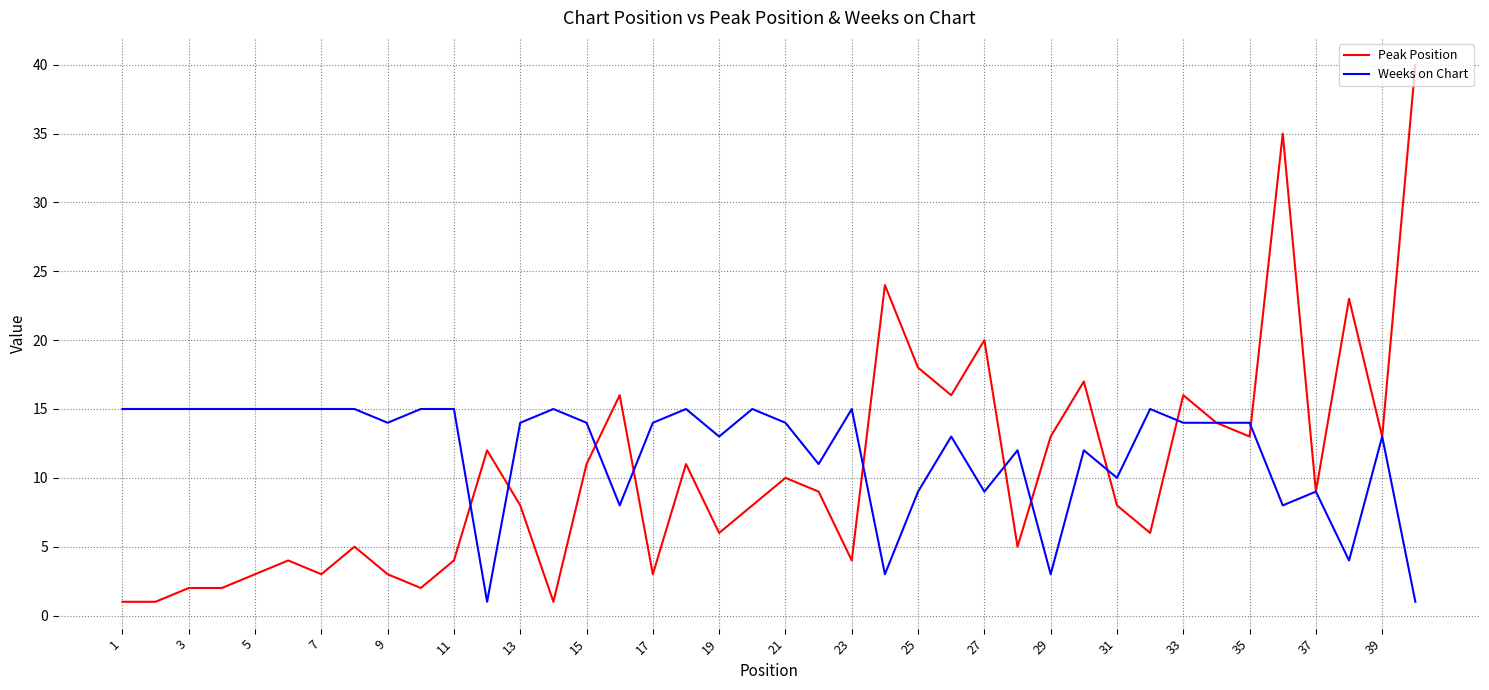

Rank the series by their maximum value, from highest to lowest.

Peak Position, Weeks on Chart